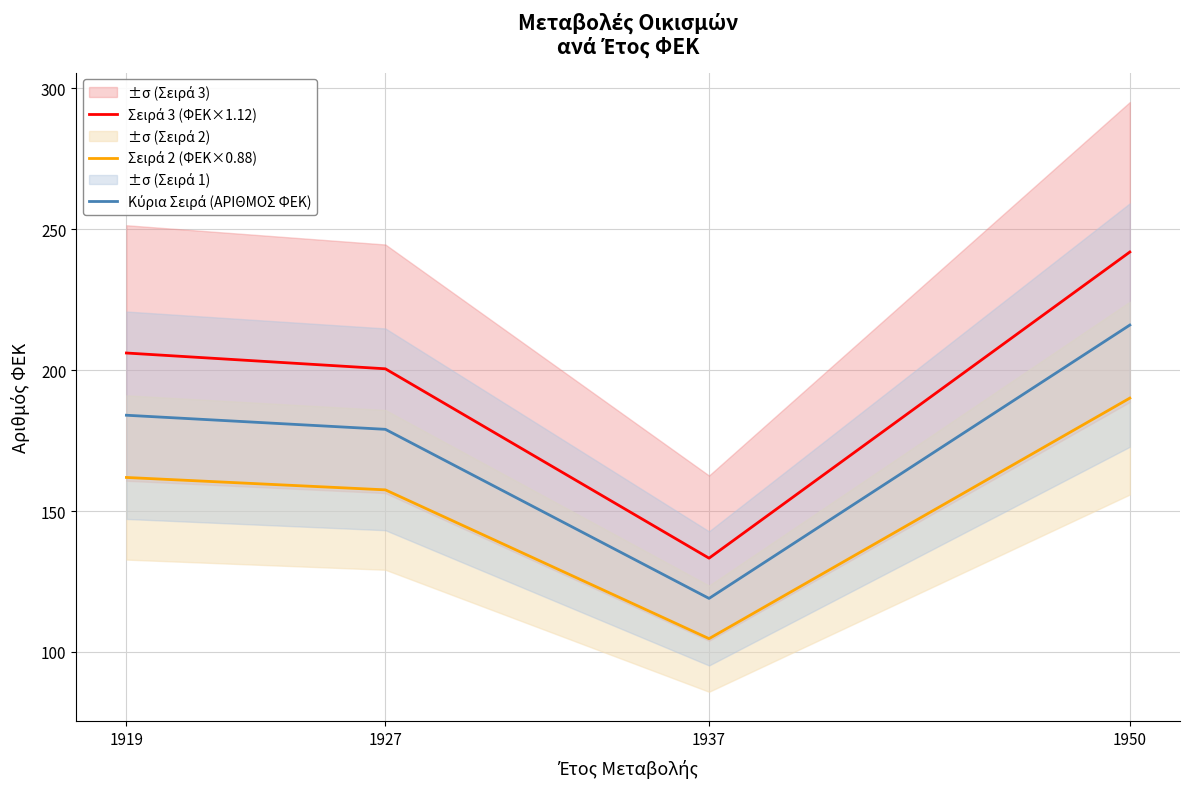

At which label does Σειρά 2 (ΦΕΚ×0.88) reach its minimum?

1937